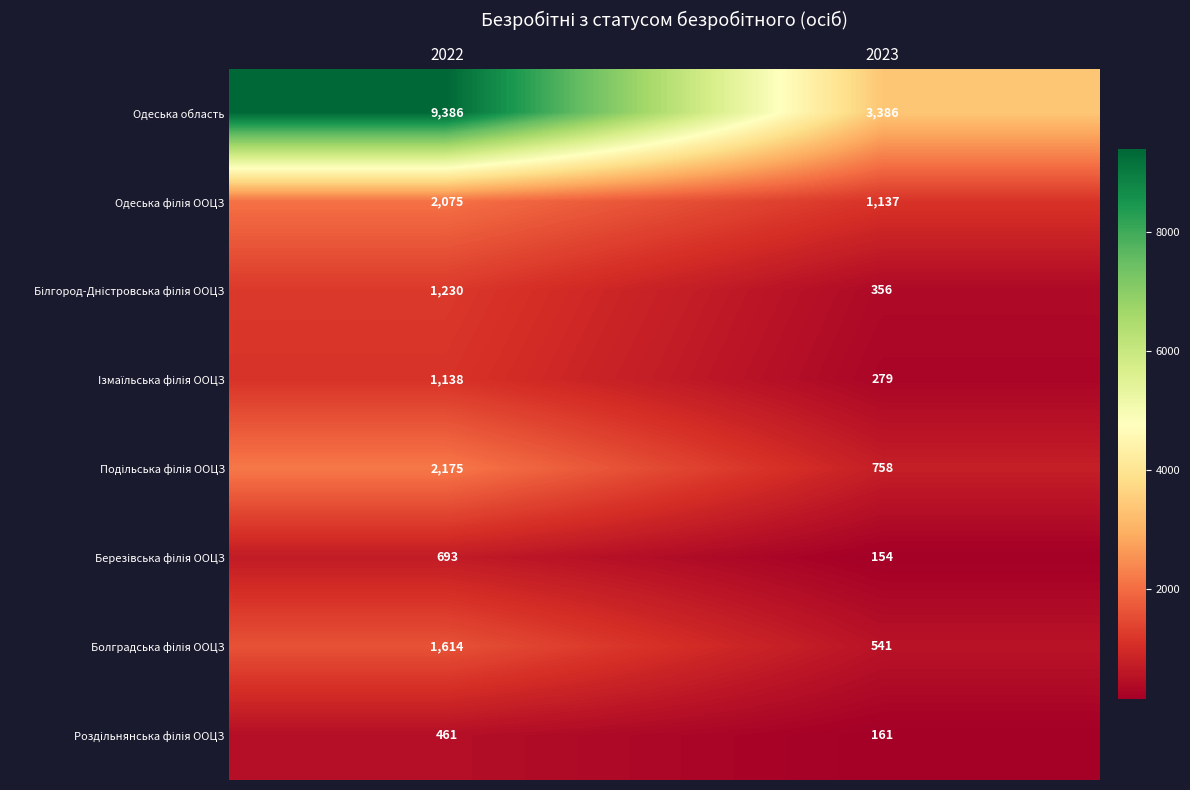

At which category is the sum across all series the highest?

2022